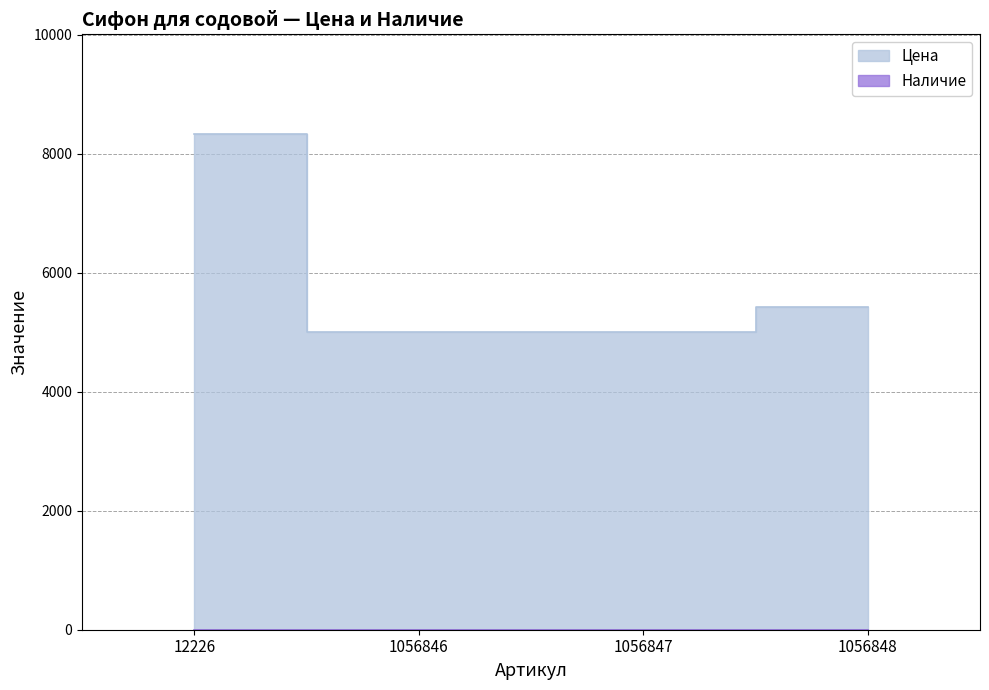

Count the number of categories in the chart.

4